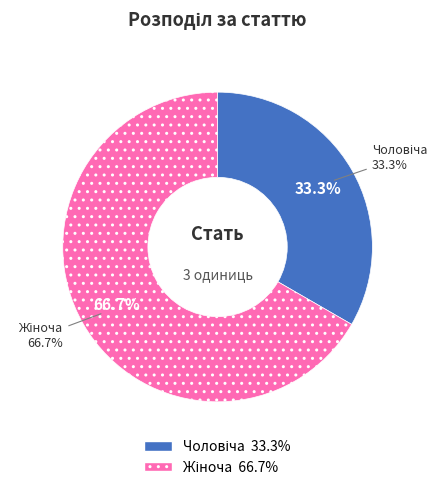

Rank the categories by value from highest to lowest.

Жіноча, Чоловіча